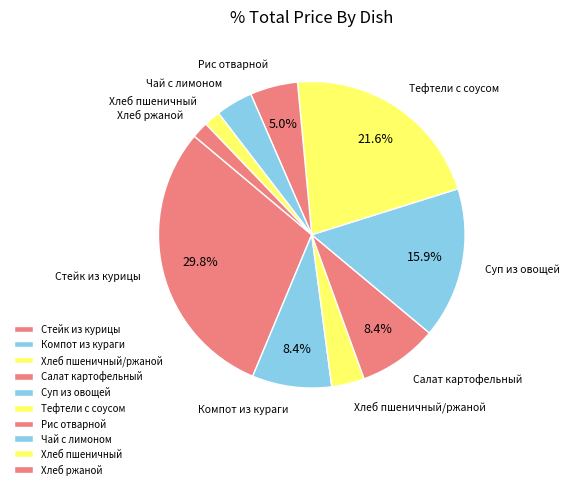

Between Суп из овощей and Тефтели с соусом, which is larger?

Тефтели с соусом